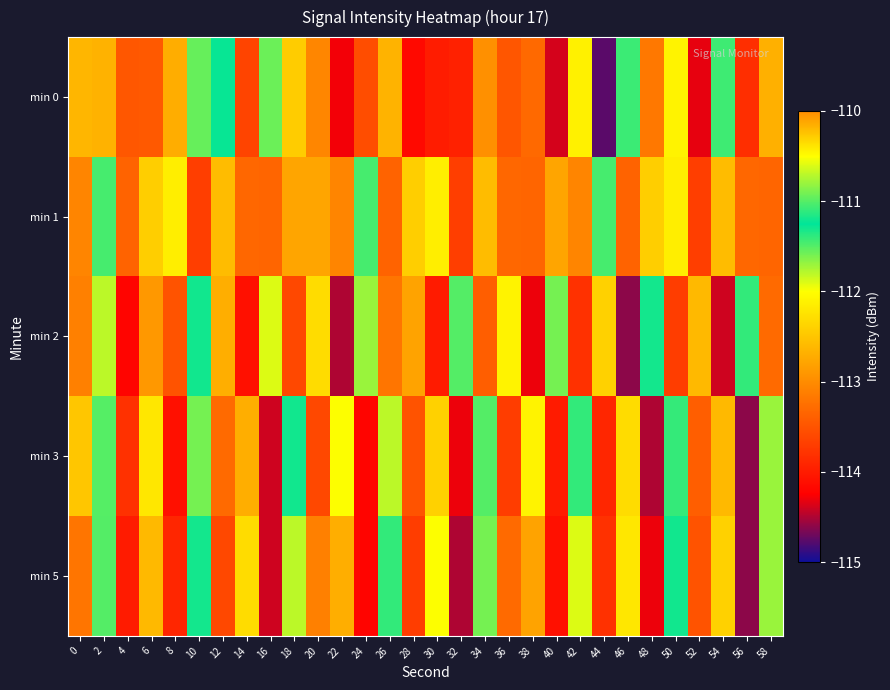

Count the number of data series in this chart.

5